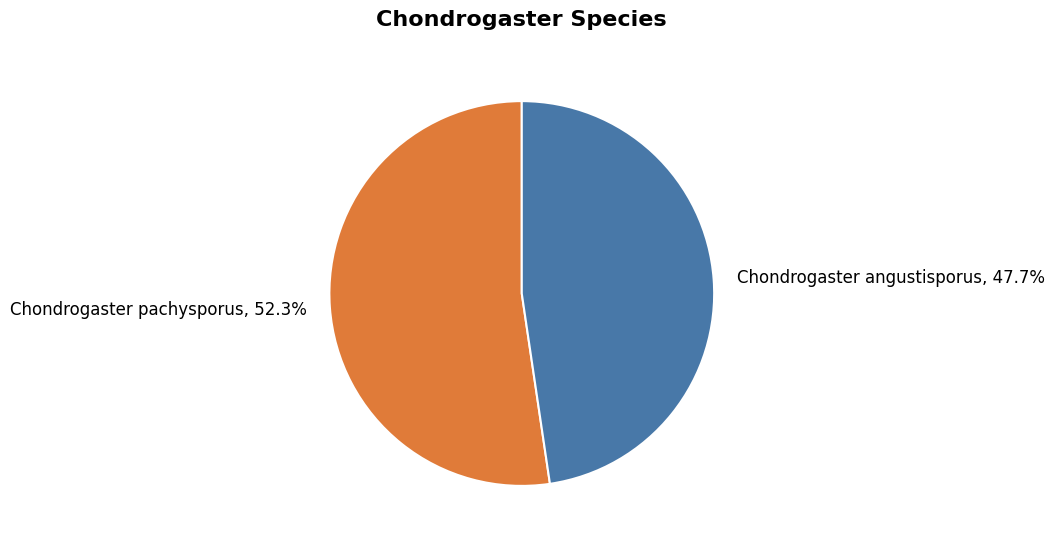

Rank the categories by value from highest to lowest.

Chondrogaster pachysporus, Chondrogaster angustisporus